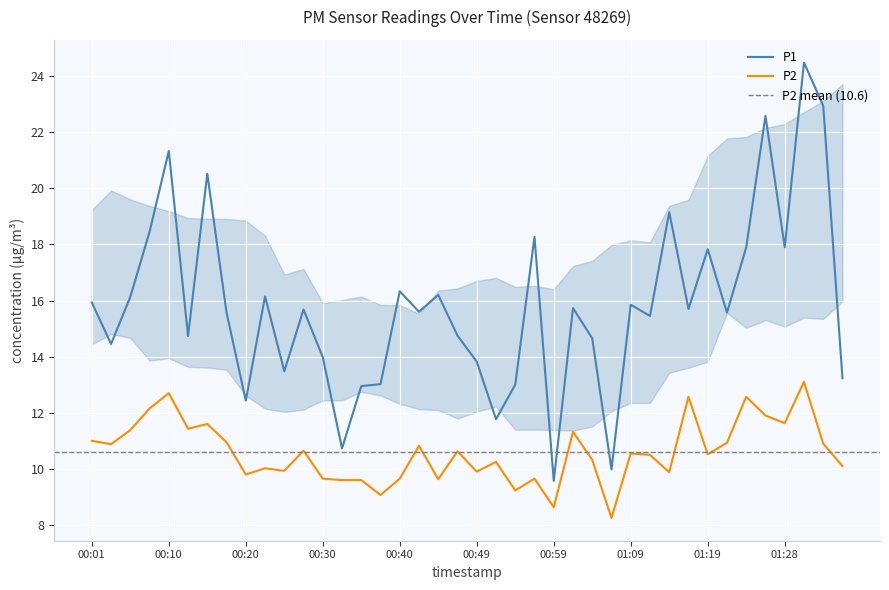

Which series has the largest total across all categories?

P1